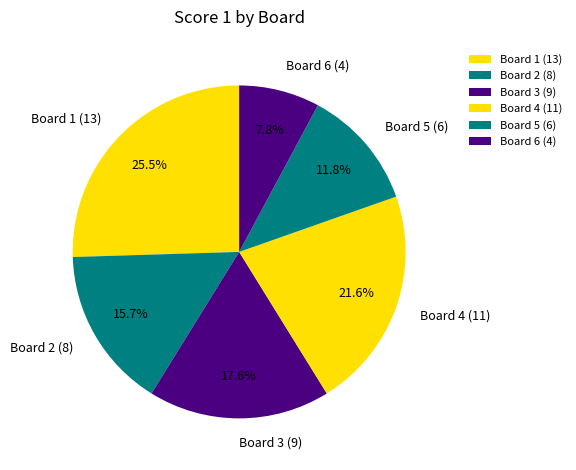

To the nearest percent, what portion does Board 3 represent?

18%